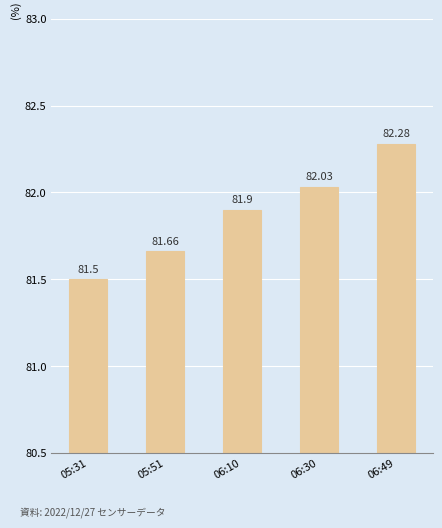

Is it true that the value at 06:49 is 54.0?

False